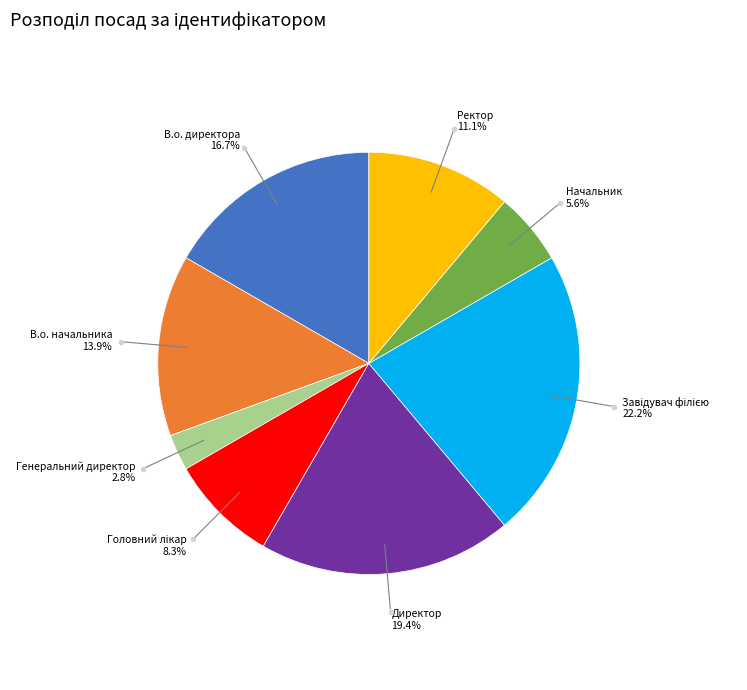

Count the number of slices in the pie.

8